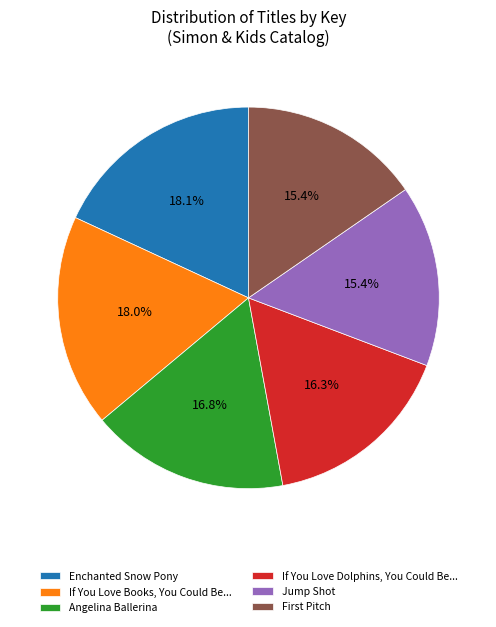

To the nearest percent, what is the difference between the Jump Shot and Angelina Ballerina slice percentages?

1%